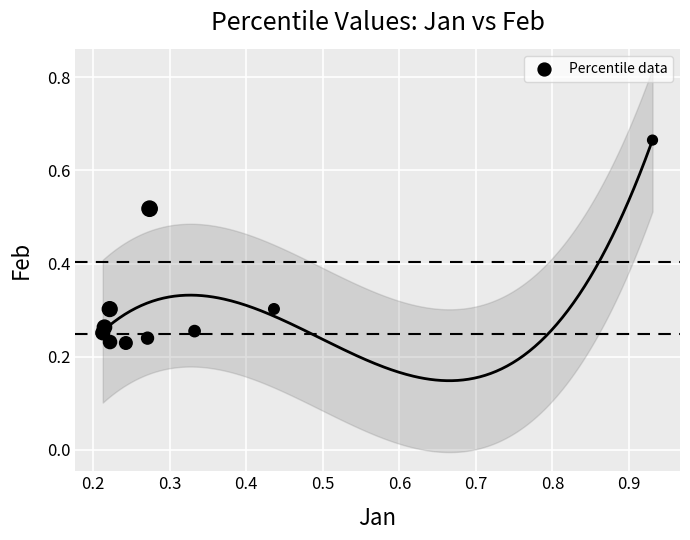

What is the range of Y values (max minus min)?

0.4